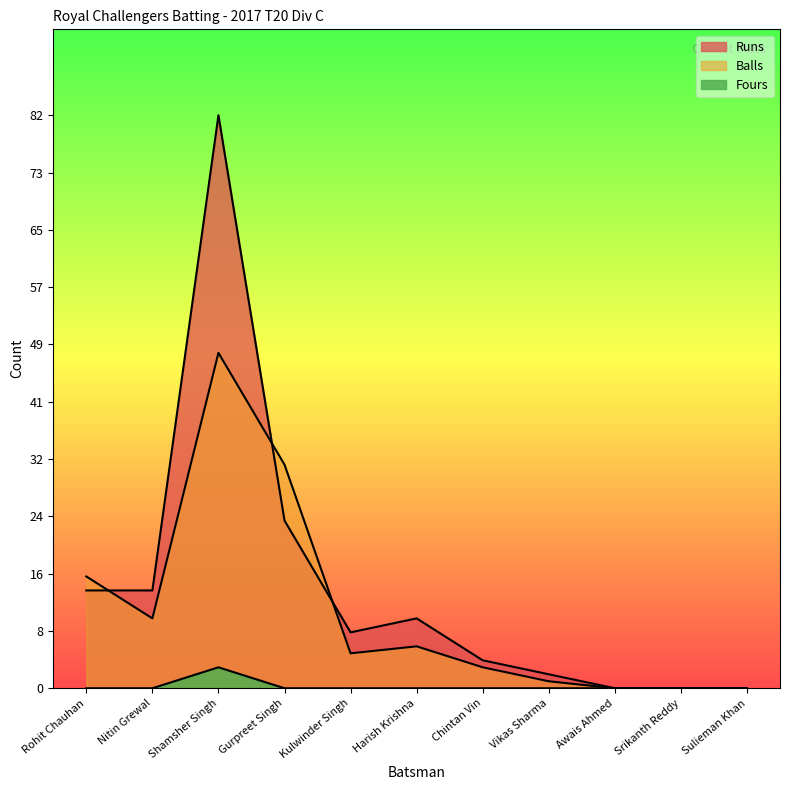

What is the label of the 10th point from the right?

Nitin Grewal